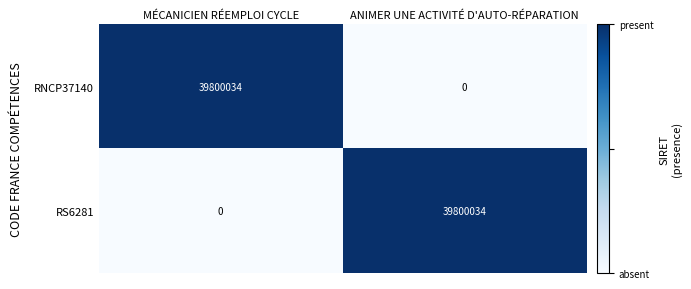

Reading left to right, transcribe all the data shown in this chart.

RNCP37140: 39800034	0
RS6281: 0	39800034